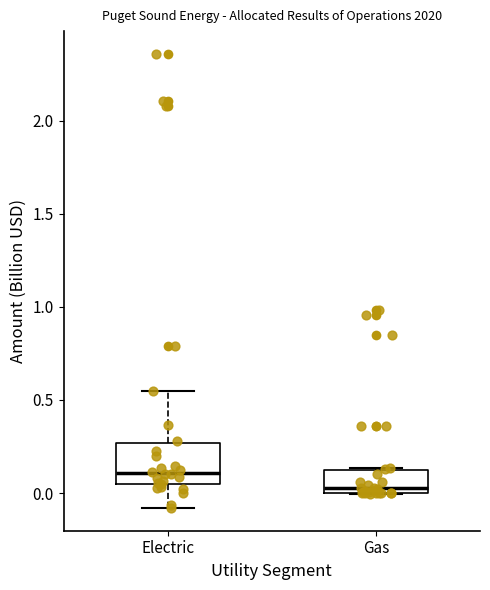

Comparing the boxes themselves (not the whiskers), which one is the tallest?

Electric